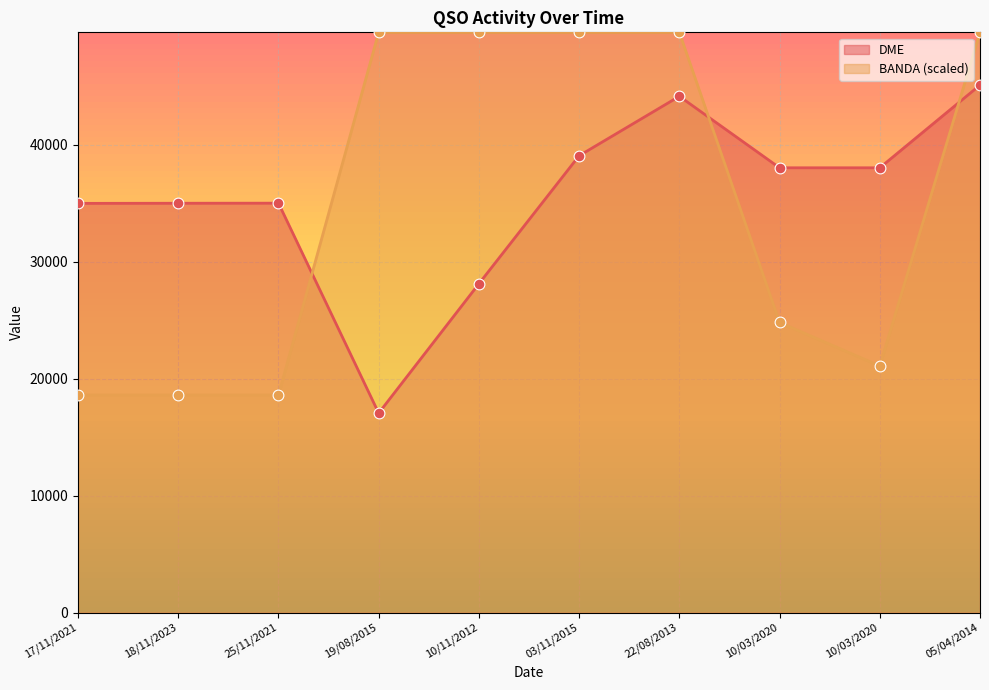

Is the value of BANDA at 18/11/2023 greater than the value of DME at 25/11/2021?

No